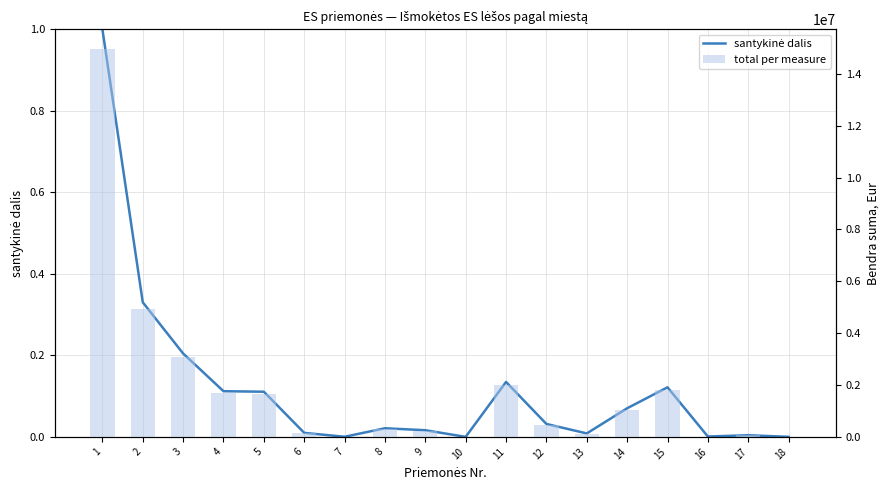

Which has a higher value, 8 or 4?

4